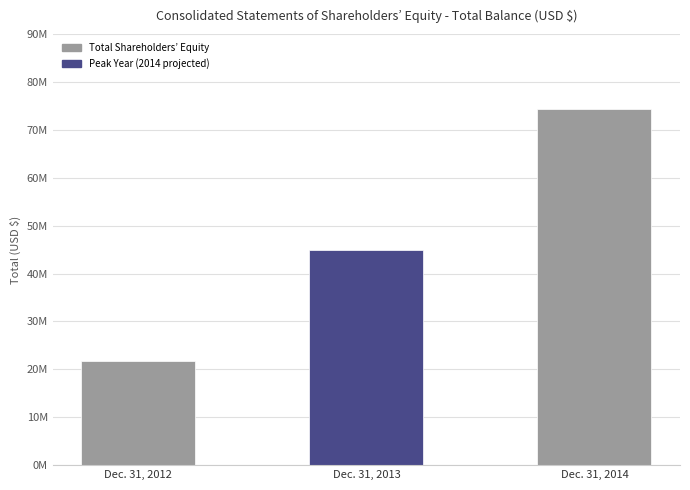

Rank the categories by value from lowest to highest.

Dec. 31, 2012, Dec. 31, 2013, Dec. 31, 2014